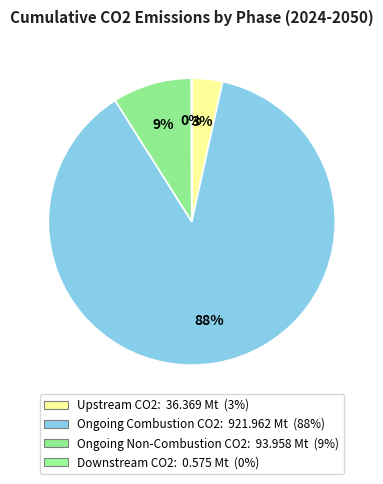

What is the total percentage of Ongoing Combustion CO2 and Downstream CO2?

87.6%